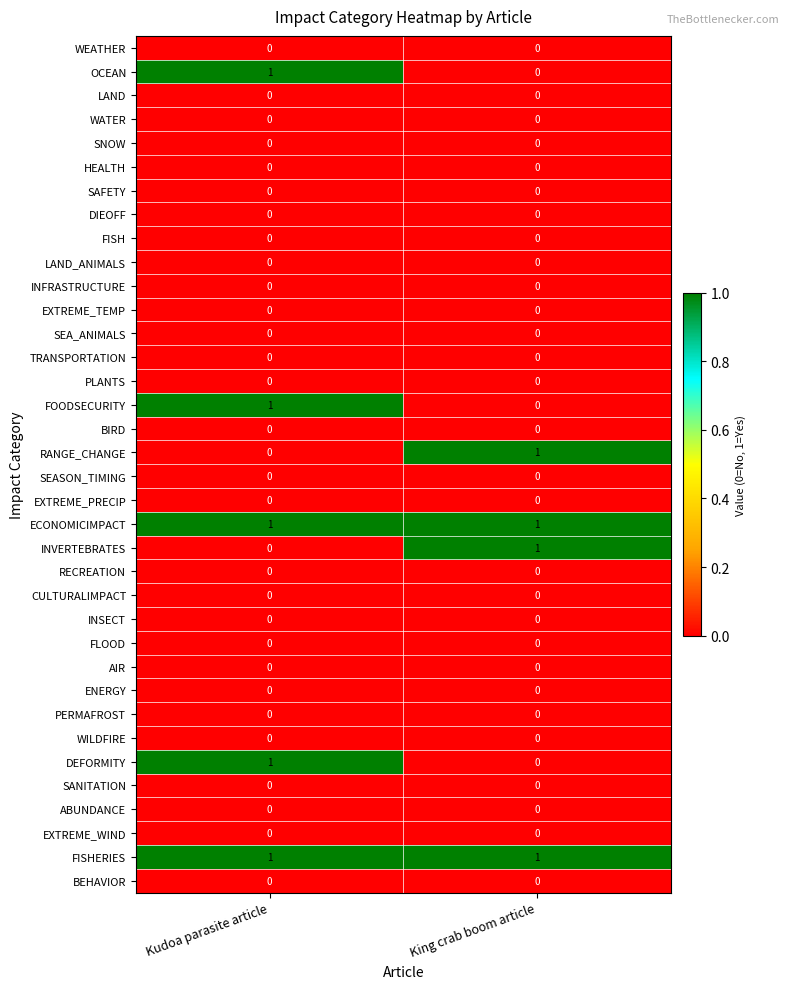

At which category is the sum across all series the highest?

Kudoa parasite article